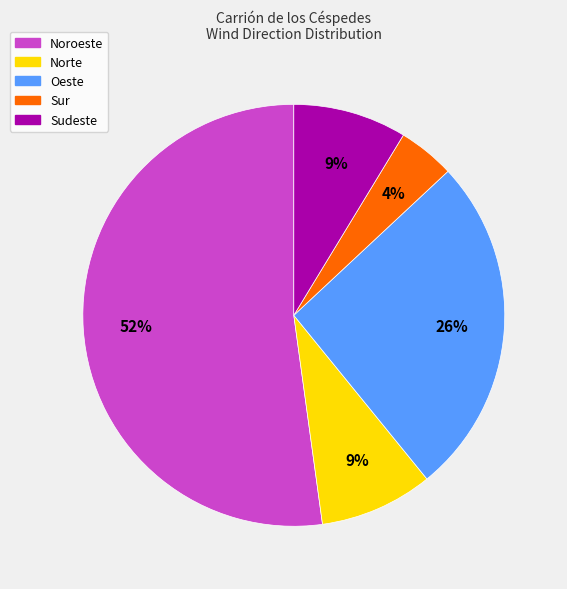

Does any single category account for the majority?

Yes